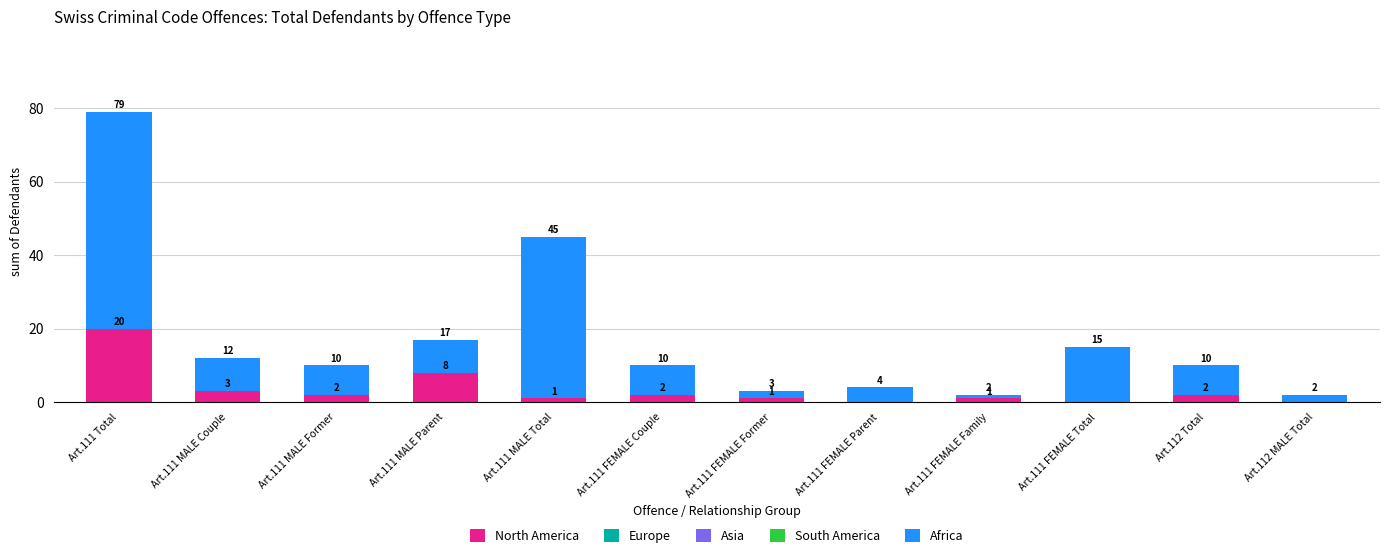

How many values in North America are above zero?

9